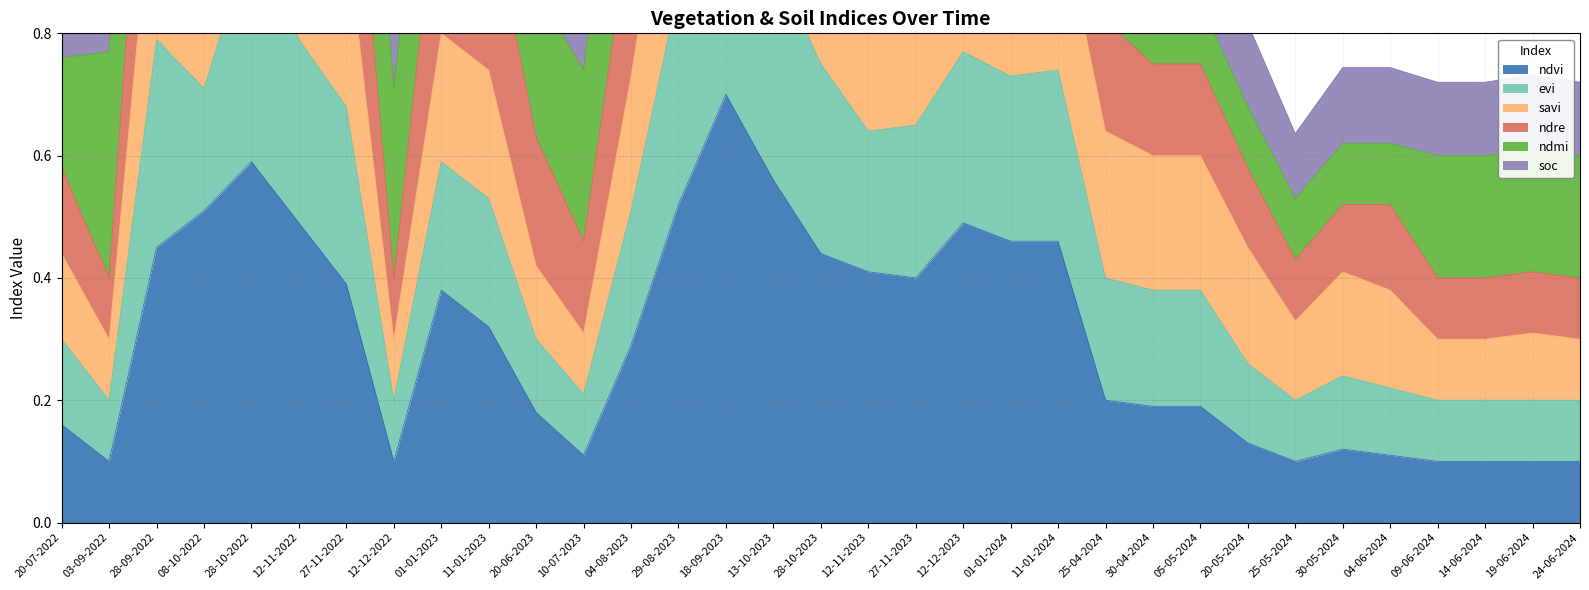

True or false: ndvi and ndre cross at least once.

False